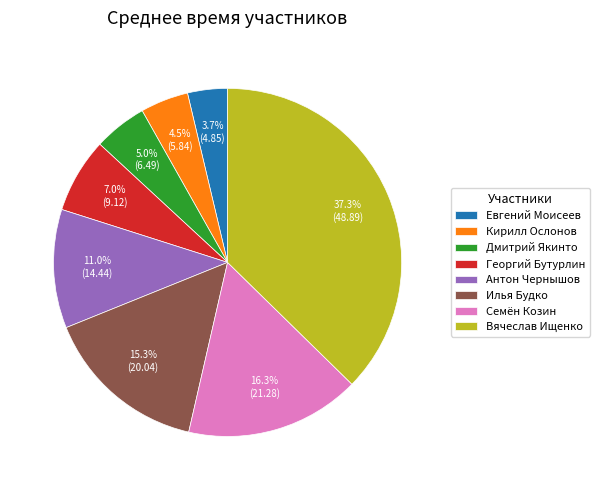

To the nearest percent, what is the average slice percentage?

12%